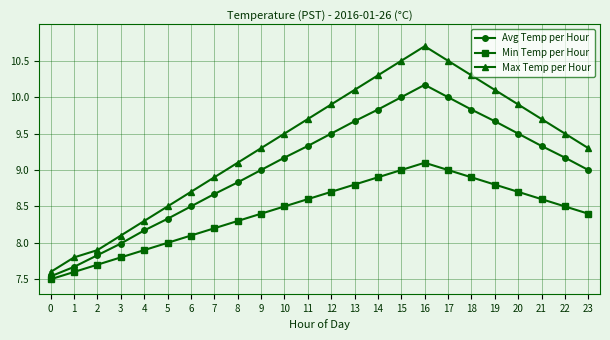

What is the approximate value of Avg Temp per Hour at 2?

7.8